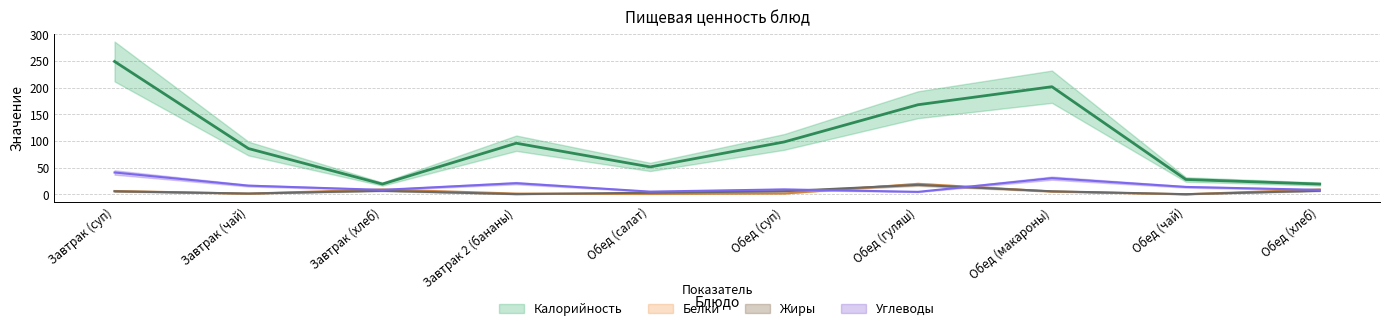

What is the sum of the Углеводы values at Завтрак (хлеб) and Обед (суп)?

17.8